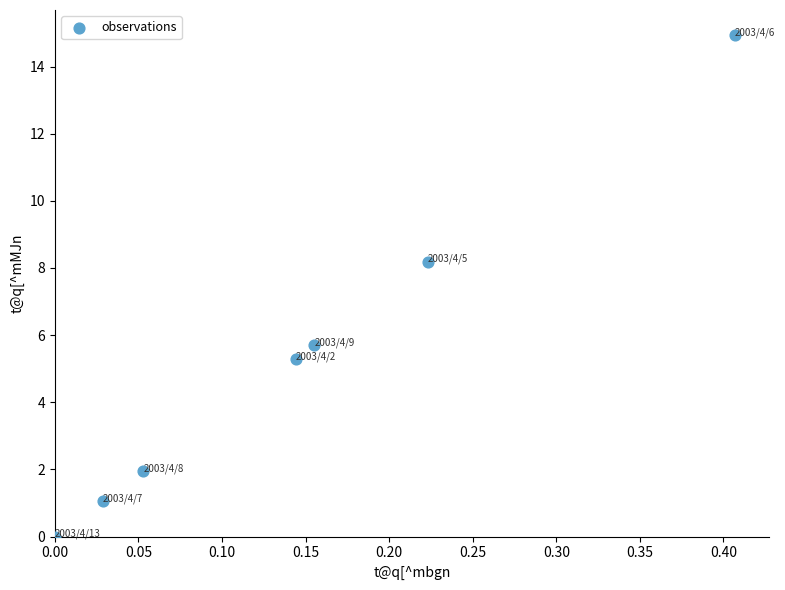

What is the average Y value?

5.3